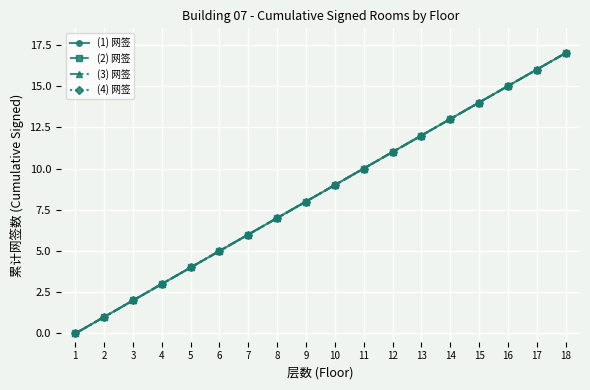

What is the difference between the maximum and minimum values in the (3) 网签 series?

17